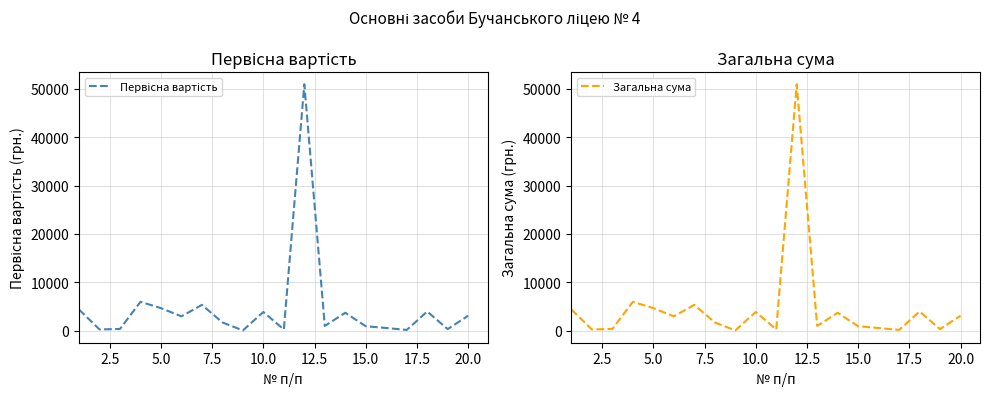

Reading left to right, list all the values displayed in this chart.

Первісна вартість: 4406	300	400	6000	4702	3000	5374	1746	100	3900	300	50892	1035	3739	960	600	200	4000	369	3130
Загальна сума: 4406	300	400	6000	4702	3000	5374	1746	100	3900	300	50892	1035	3739	960	600	200	4000	369	3130